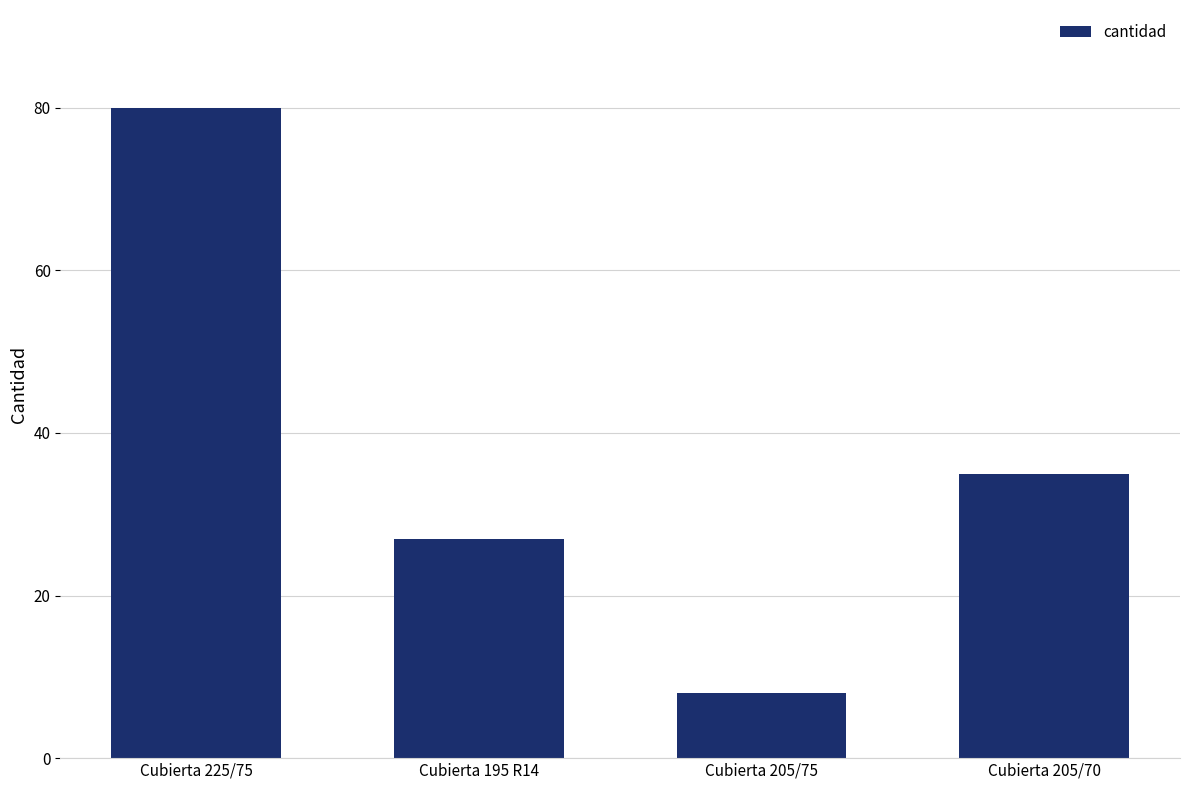

What is the approximate value at Cubierta 225/75, to the nearest 5?

80